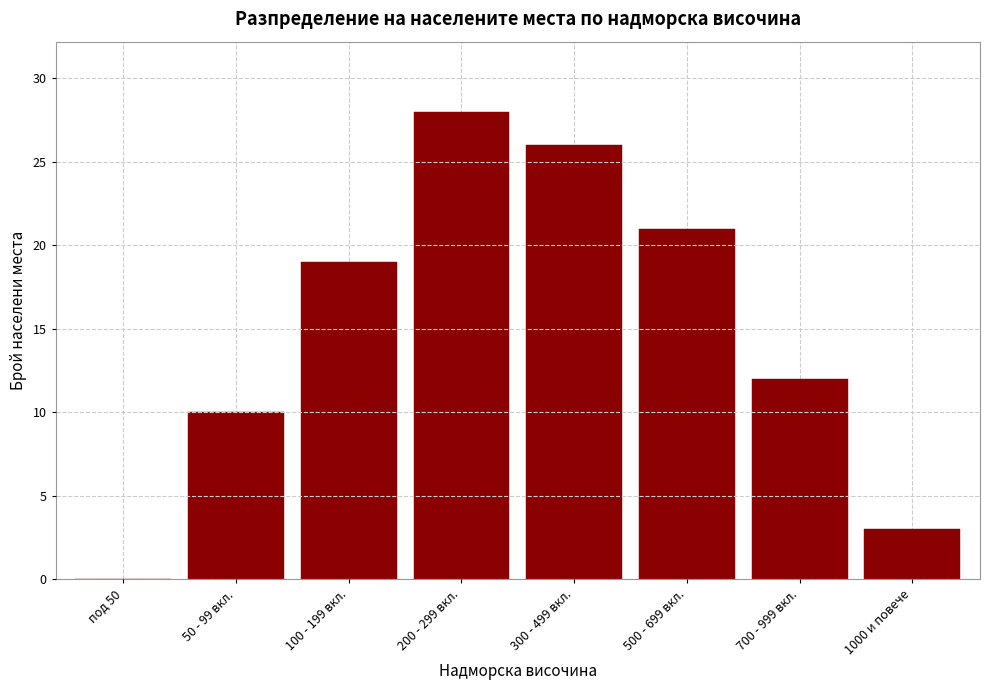

What is the sum of all values?

119